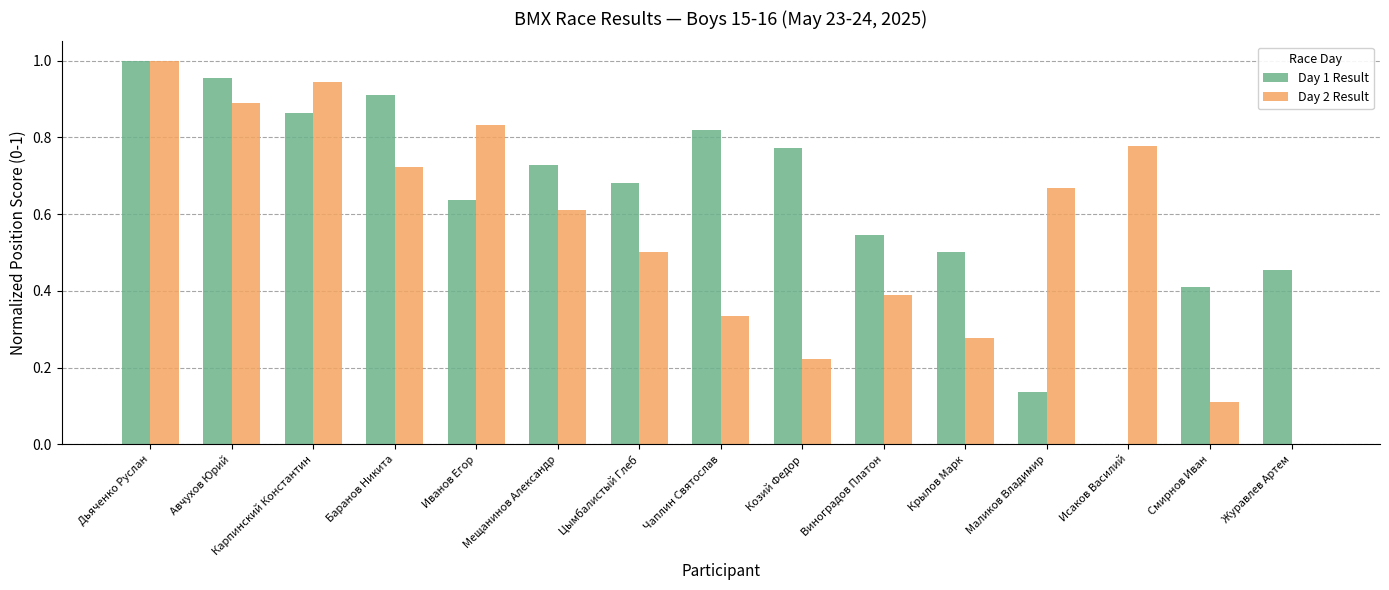

Is the value of Day 2 Result at Крылов Марк greater than the value of Day 1 Result at Цымбалистый Глеб?

No